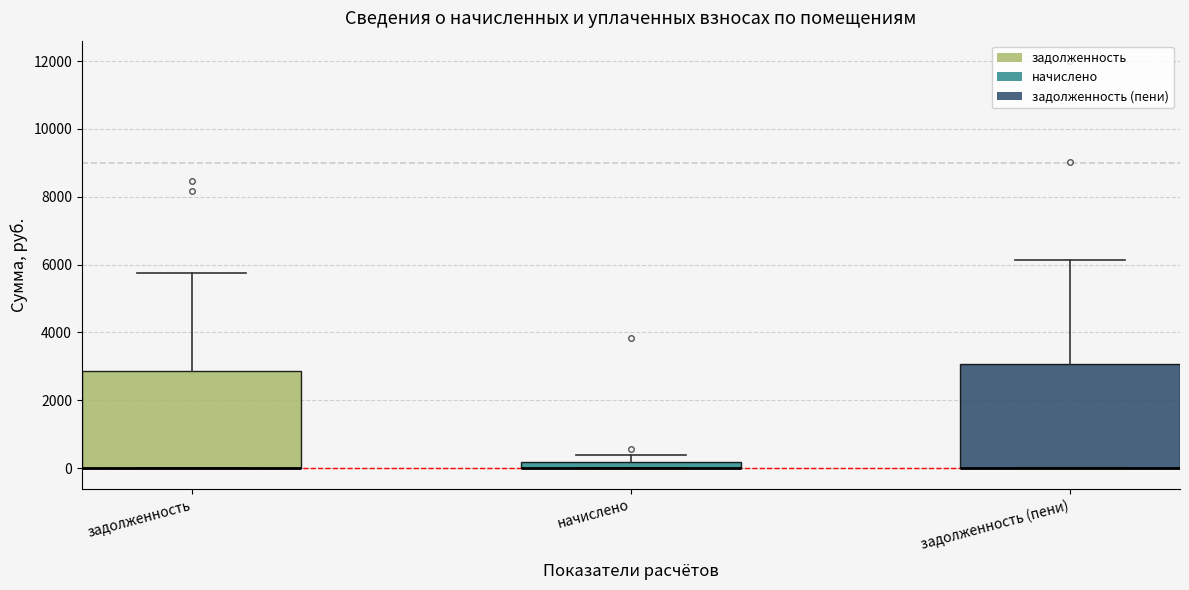

Where does the upper whisker of the box for задолженность (пени) end on the y-axis? The values are not printed on the chart, so give them approximately, as read against the axis.

6200